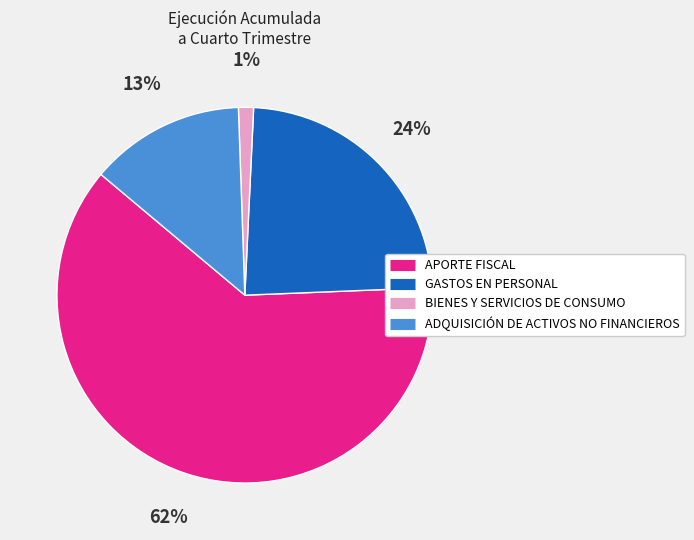

Rank the categories by value from lowest to highest.

BIENES Y SERVICIOS DE CONSUMO, ADQUISICIÓN DE ACTIVOS NO FINANCIEROS, GASTOS EN PERSONAL, APORTE FISCAL